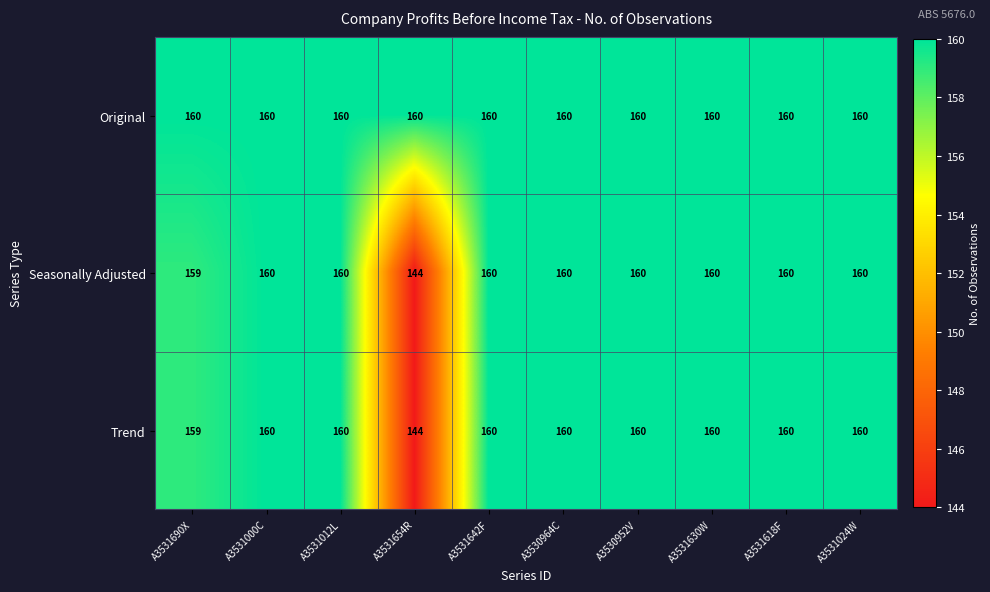

What value does the Original series have at A3530952V?

160